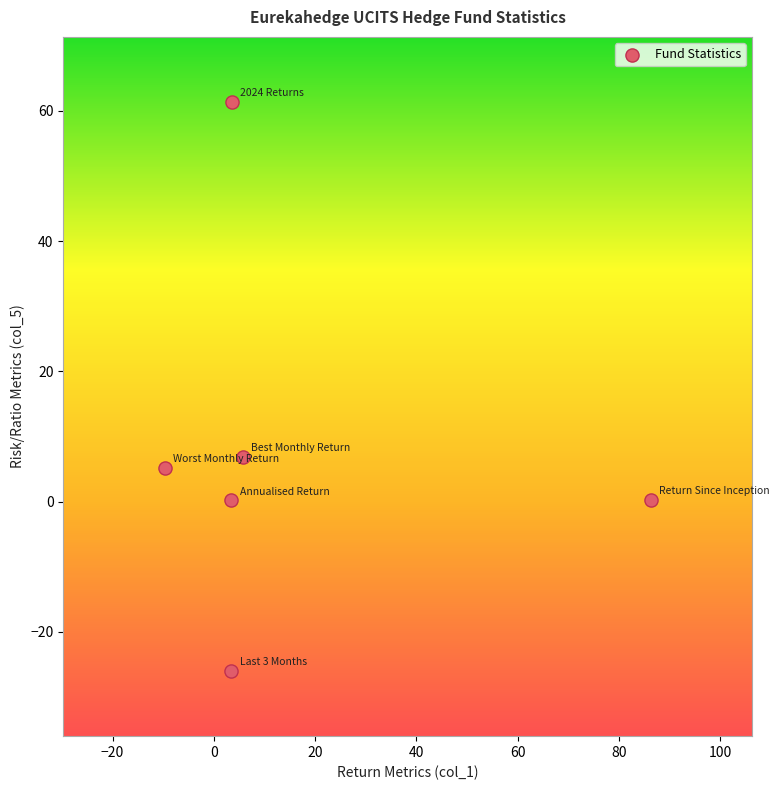

What is the range of Y values (max minus min)?

87.4